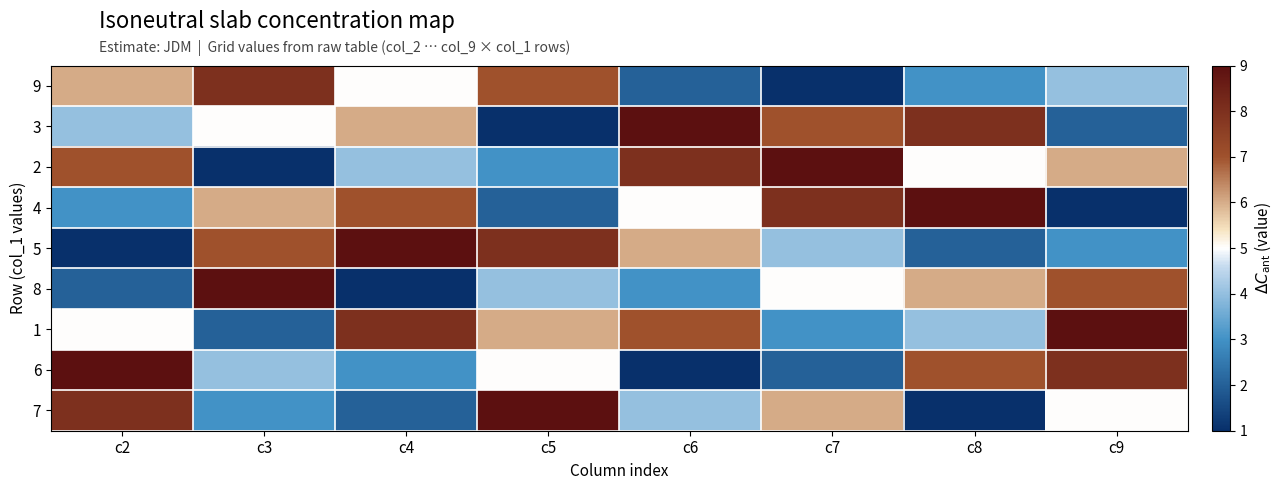

Reading left to right, list all the values displayed in this chart.

9: c2=6	c3=8	c4=5	c5=7	c6=2	c7=1	c8=3	c9=4
3: c2=4	c3=5	c4=6	c5=1	c6=9	c7=7	c8=8	c9=2
2: c2=7	c3=1	c4=4	c5=3	c6=8	c7=9	c8=5	c9=6
4: c2=3	c3=6	c4=7	c5=2	c6=5	c7=8	c8=9	c9=1
5: c2=1	c3=7	c4=9	c5=8	c6=6	c7=4	c8=2	c9=3
8: c2=2	c3=9	c4=1	c5=4	c6=3	c7=5	c8=6	c9=7
1: c2=5	c3=2	c4=8	c5=6	c6=7	c7=3	c8=4	c9=9
6: c2=9	c3=4	c4=3	c5=5	c6=1	c7=2	c8=7	c9=8
7: c2=8	c3=3	c4=2	c5=9	c6=4	c7=6	c8=1	c9=5